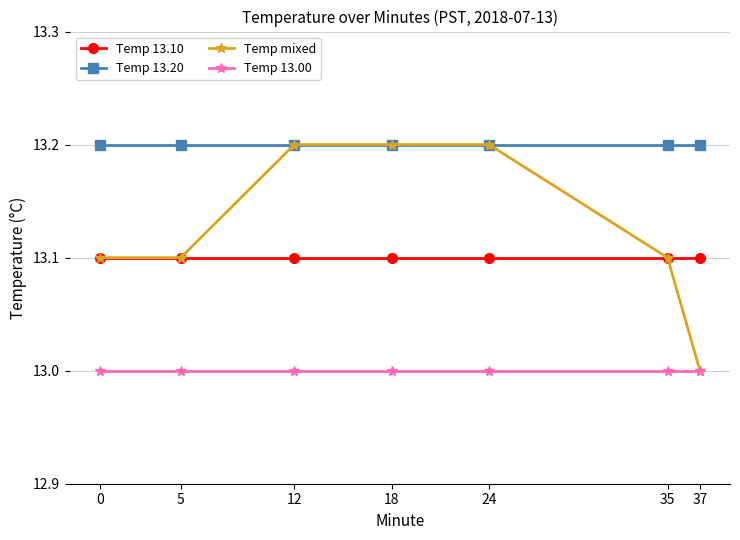

What is the average value of the Temp 13.10 series?

13.1